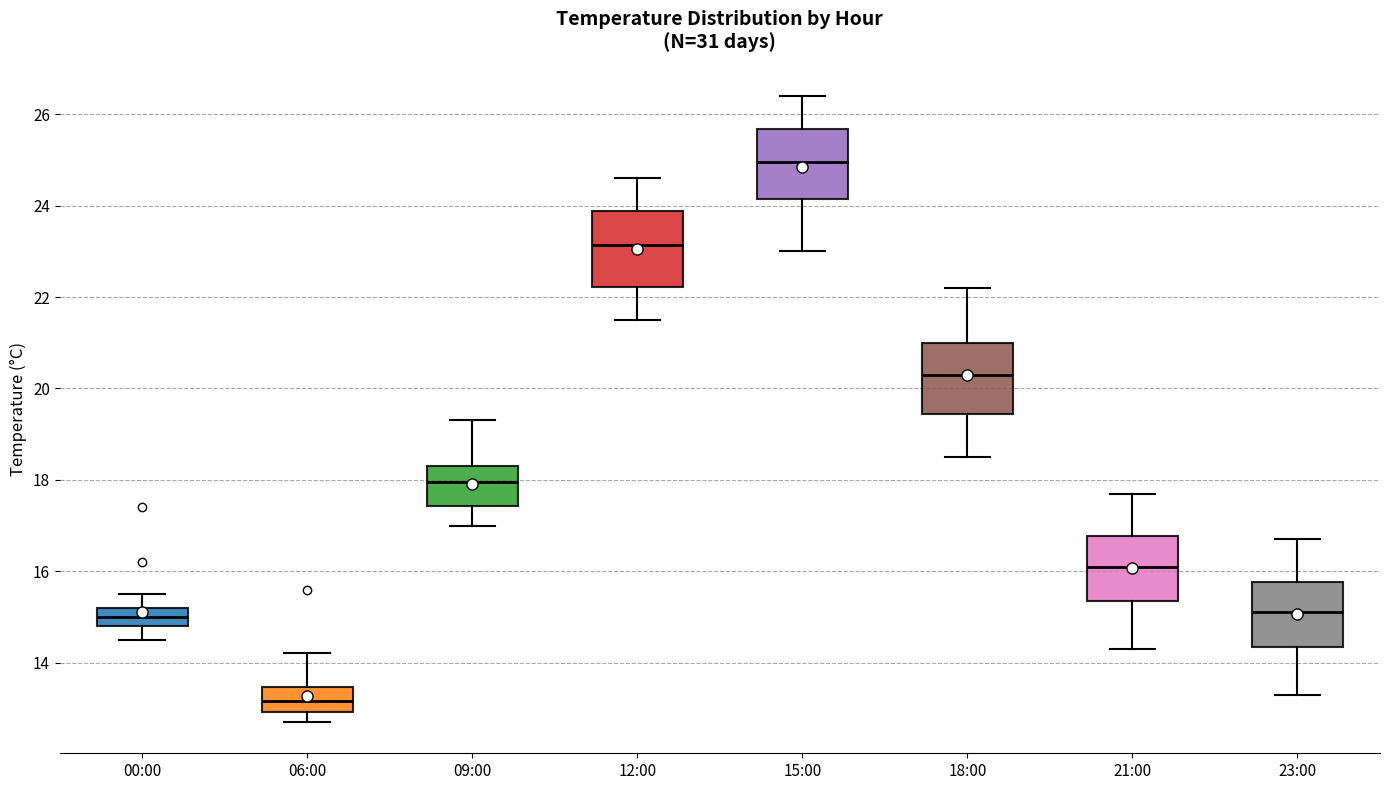

Where does the upper whisker of the box for 23:00 end on the y-axis? The values are not printed on the chart, so give them approximately, as read against the axis.

16.8